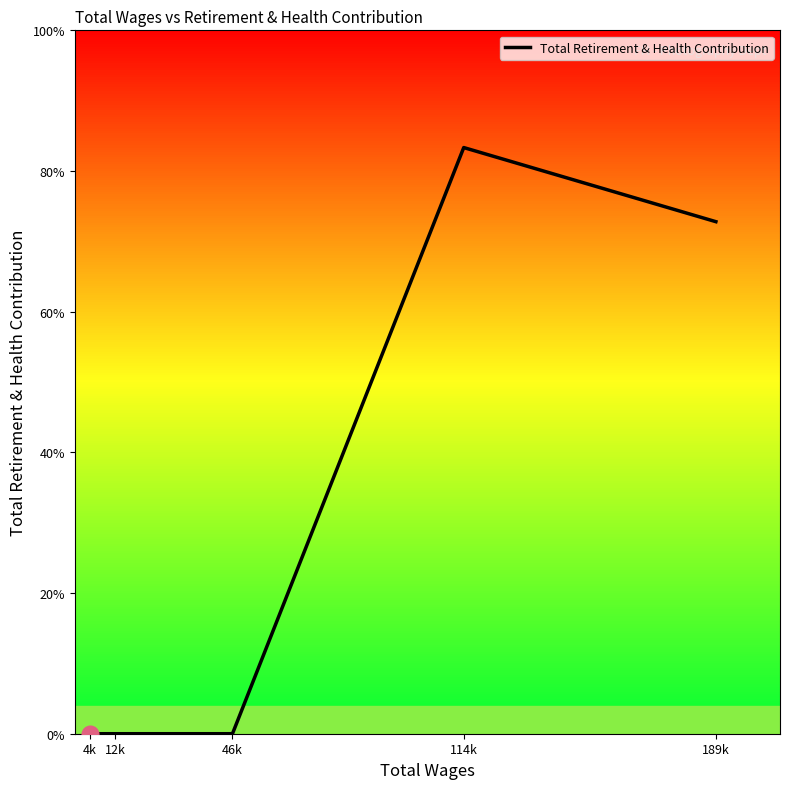

List the labels in order of value, largest first.

114k, 189k, 4k, 12k, 46k